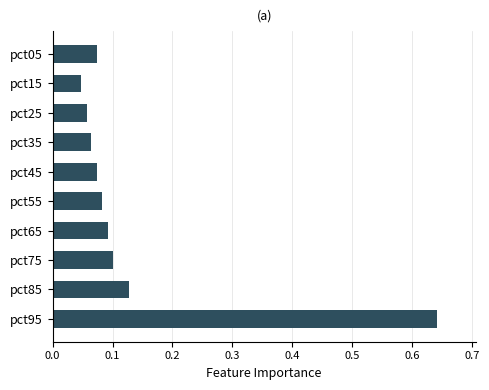

What is the change in value from pct45 to pct85?

+0.1